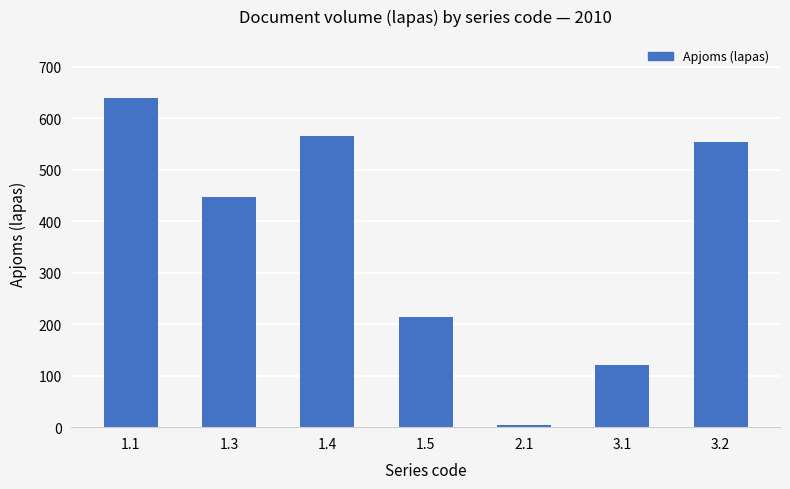

How many data points are less than 447?

3